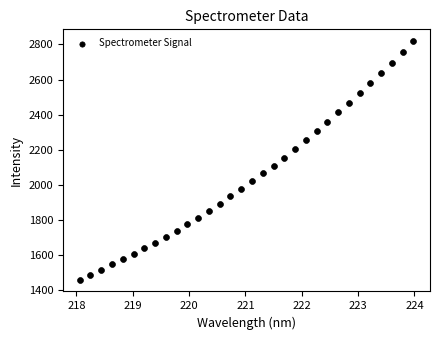

What is the range of Y values (max minus min)?

1356.9